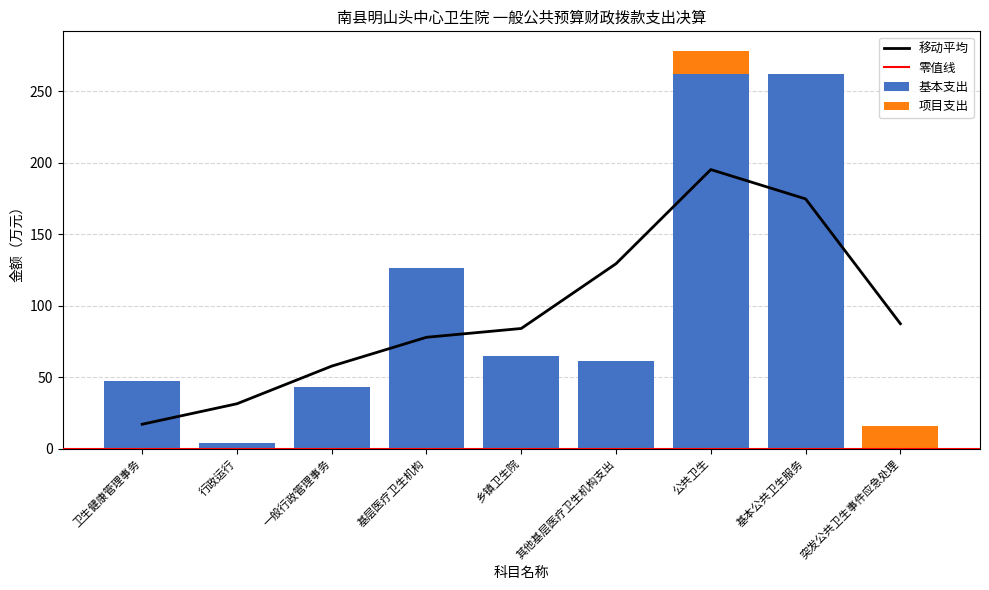

Between 一般行政管理事务 and 基本公共卫生服务, which is larger?

基本公共卫生服务